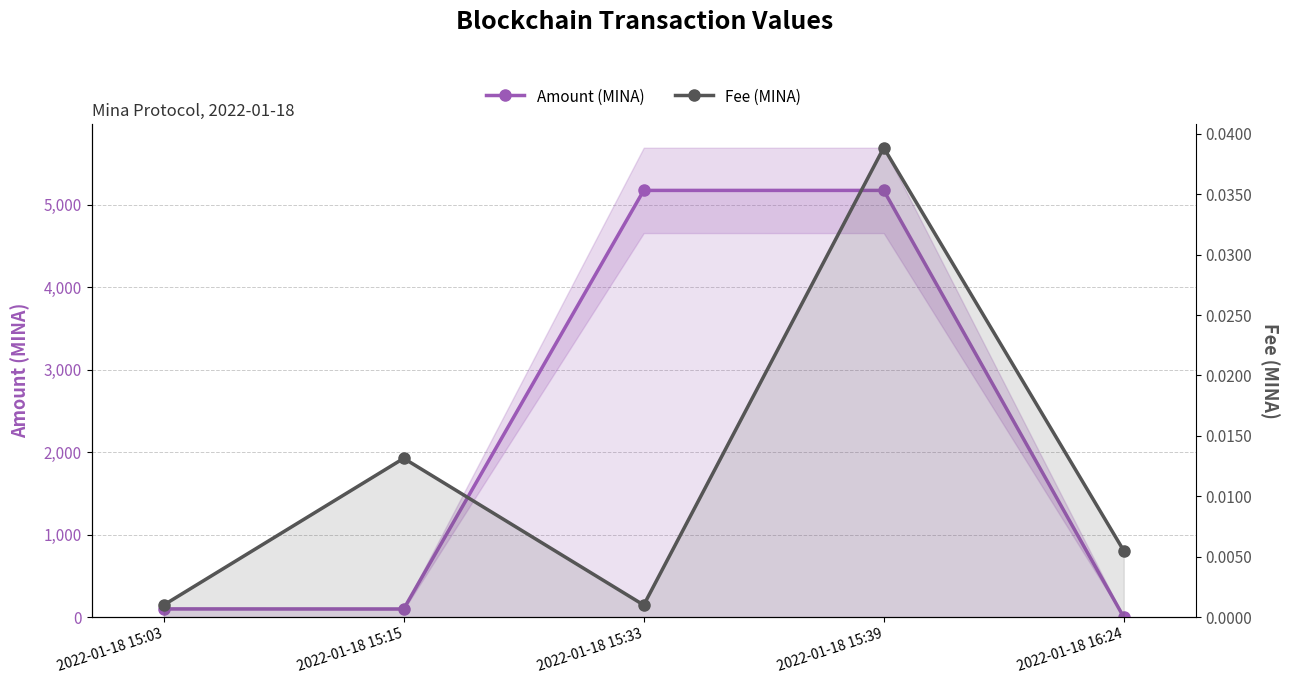

Reading right to left, transcribe all the data shown in this chart.

Amount (MINA): 2022-01-18 16:24=0.0	2022-01-18 15:39=5175.8	2022-01-18 15:33=5175.9	2022-01-18 15:15=99.0	2022-01-18 15:03=100.0
Fee (MINA): 2022-01-18 16:24=0.0	2022-01-18 15:39=0.0	2022-01-18 15:33=0.0	2022-01-18 15:15=0.0	2022-01-18 15:03=0.0